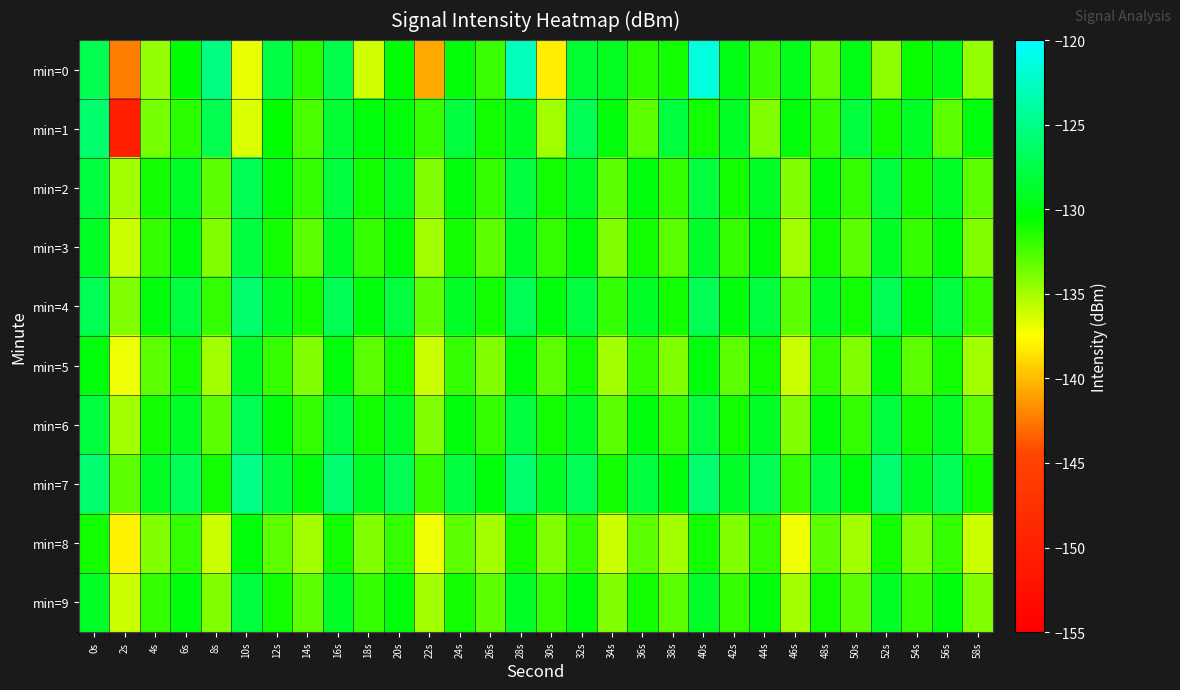

Rank the series at 30s from lowest to highest value.

min=0, min=1, min=8, min=5, min=3, min=9, min=2, min=6, min=4, min=7